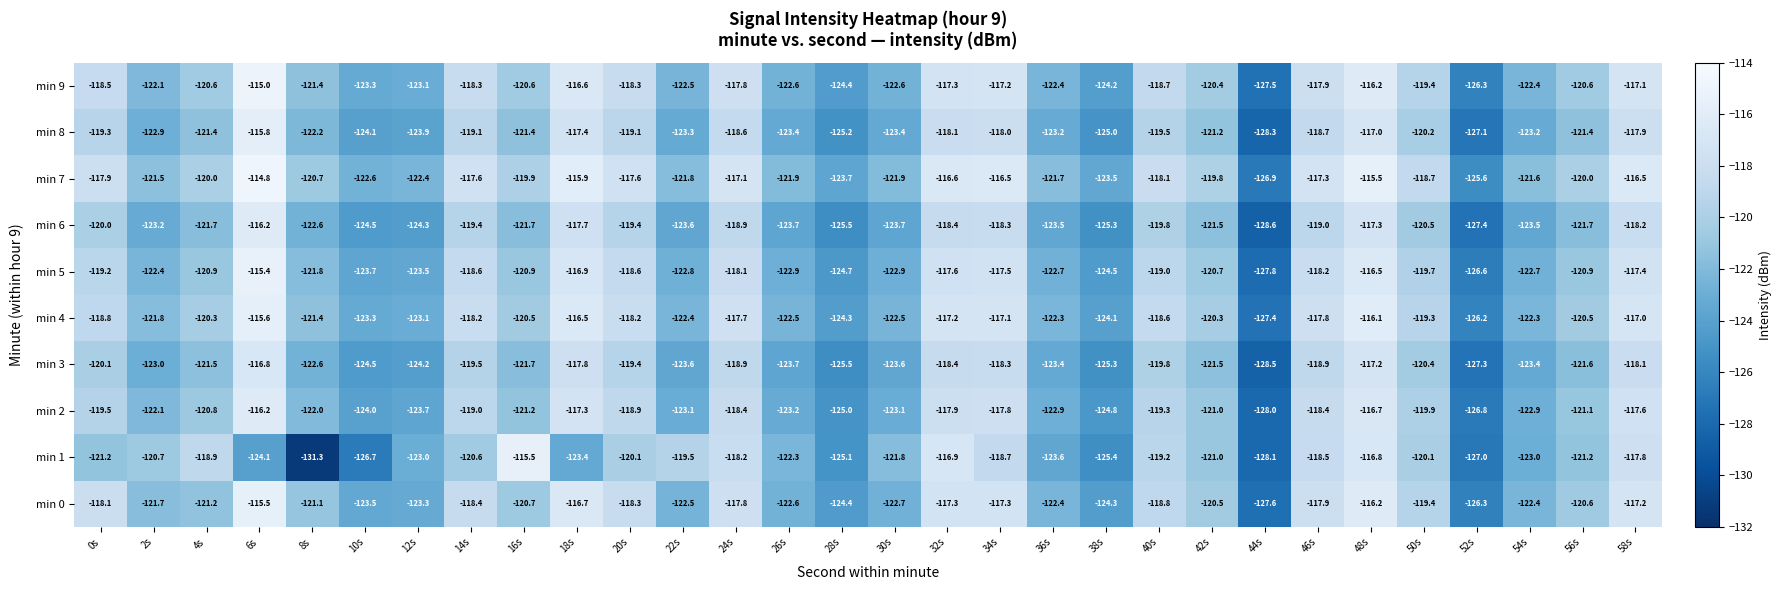

What is the maximum value shown in the chart?

-114.8